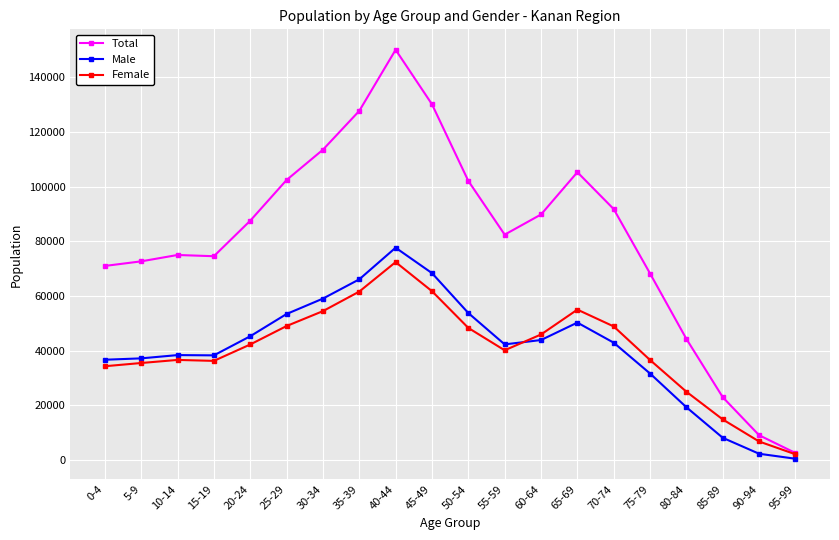

True or false: Total and Male cross at least once.

False